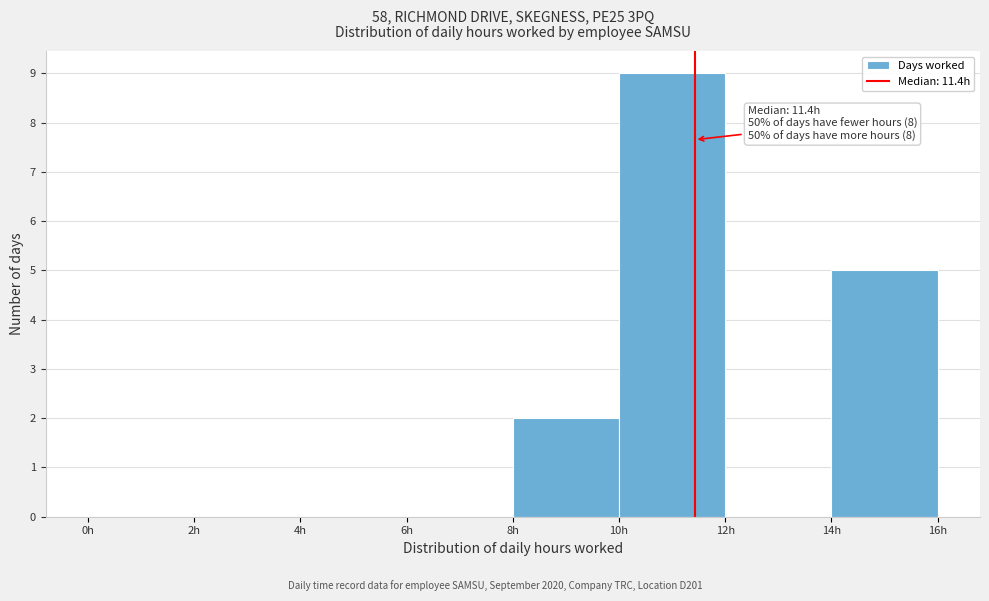

Which range on the x-axis has the tallest bar?

10 to 12